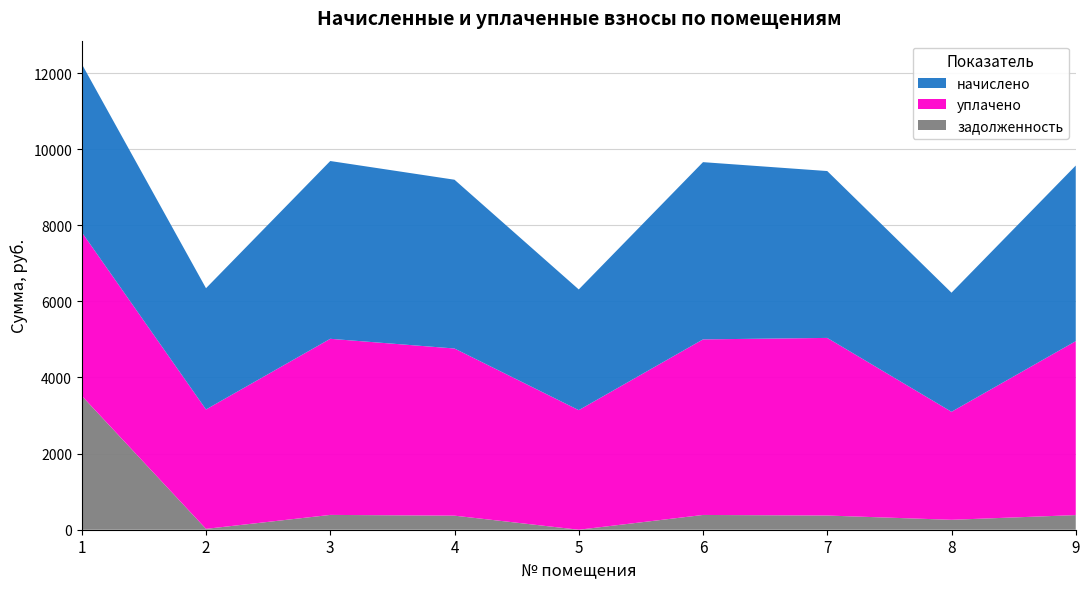

Reading right to left, list all the values displayed in this chart.

начислено: 9=4614.1	8=3128.8	7=4384.6	6=4657.2	5=3171.8	4=4434.7	3=4671.6	2=3186.1	1=4420.4
уплачено: 9=4570.4	8=2838.4	7=4666.8	6=4613.1	5=3141.8	4=4392.2	3=4627.3	2=3137.0	1=4300.0
задолженность: 9=384.5	8=260.7	7=373.1	6=388.1	5=0.0	4=369.6	3=389.3	2=22.9	1=3518.0